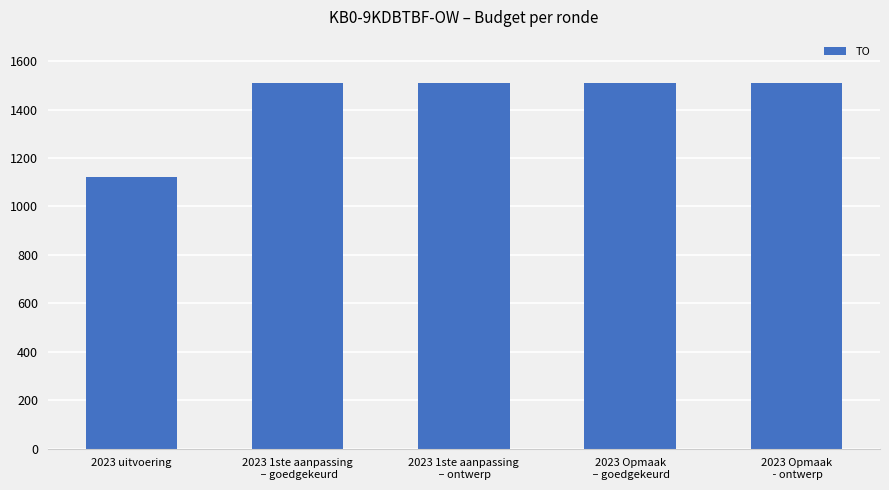

Read the value at 2023 1ste aanpassing
 – ontwerp.

1511